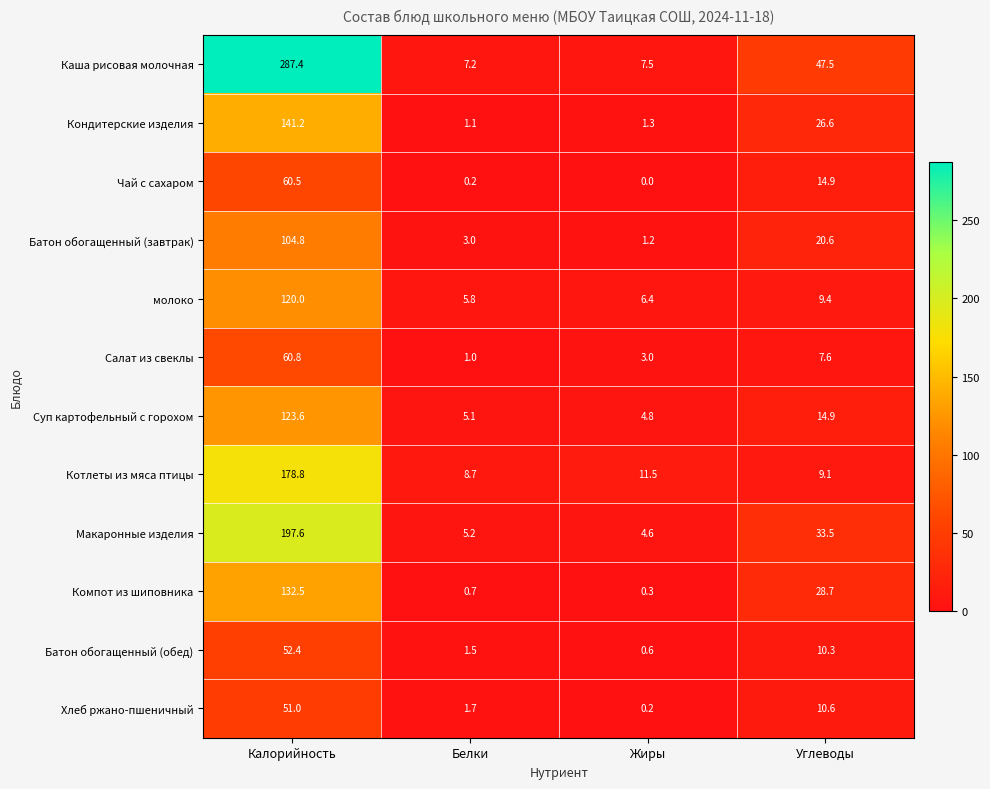

Rank the categories by Суп картофельный с горохом value from lowest to highest.

Жиры, Белки, Углеводы, Калорийность